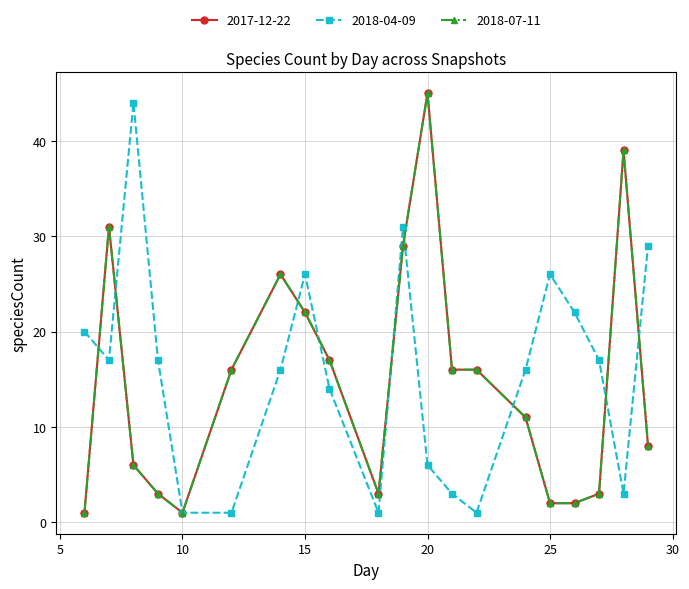

Which category has the lowest value in the 2017-12-22 series?

6